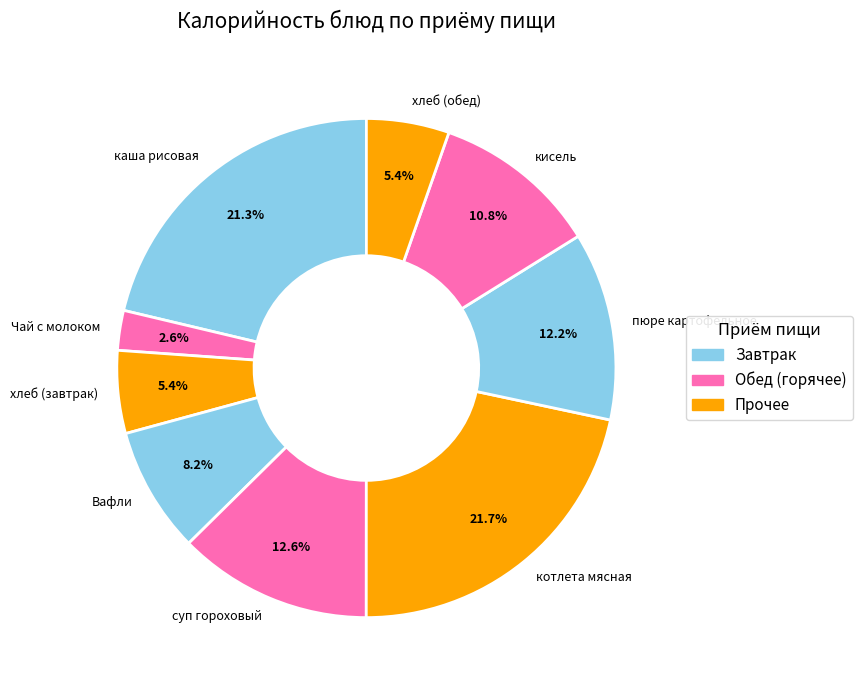

Which category has the smallest portion of the pie?

Чай с молоком